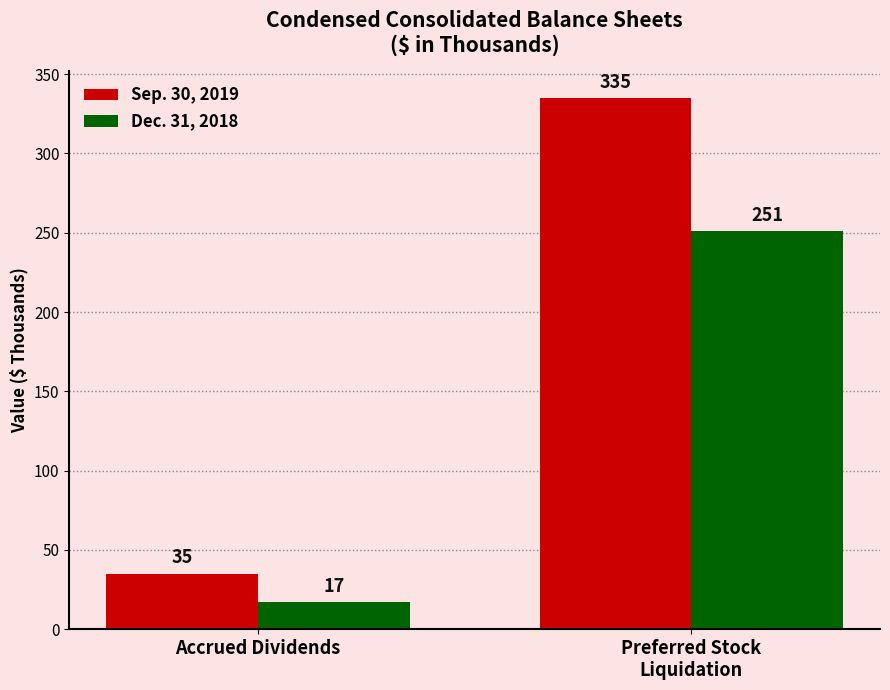

What is the sum of all Dec. 31, 2018 values?

268